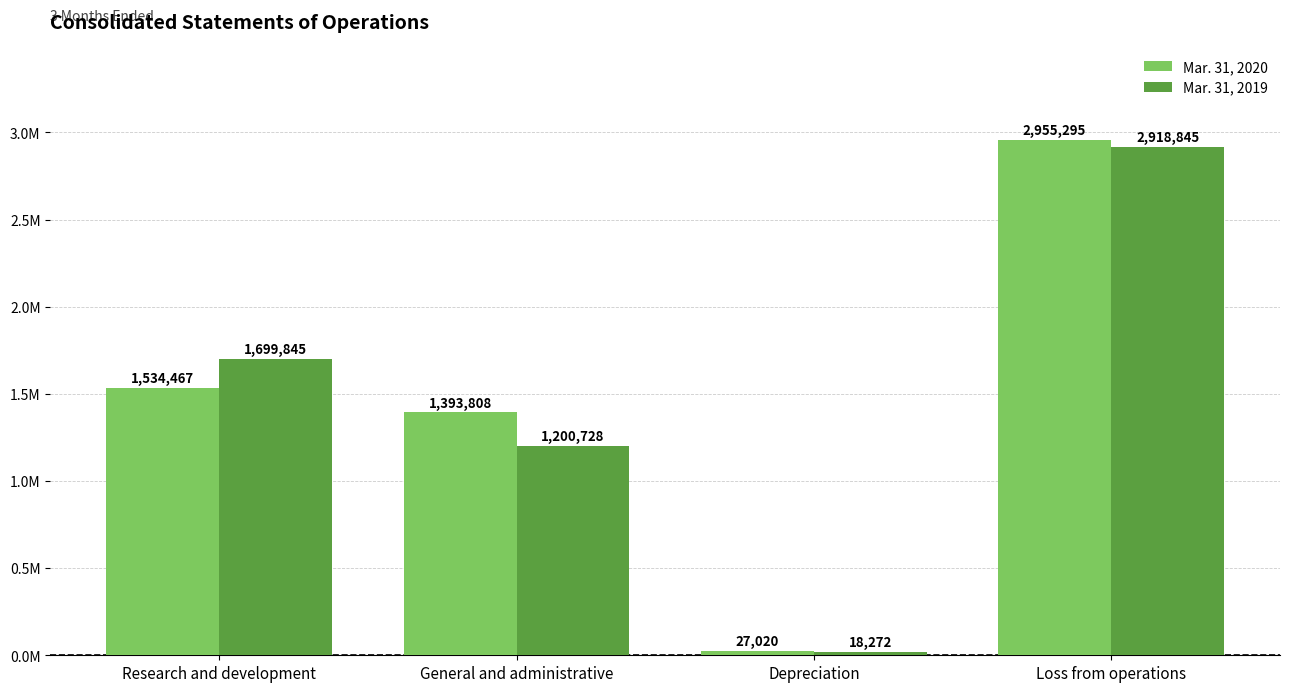

Reading left to right, transcribe all the data shown in this chart.

Mar. 31, 2020: 1534467	1393808	27020	2955295
Mar. 31, 2019: 1699845	1200728	18272	2918845